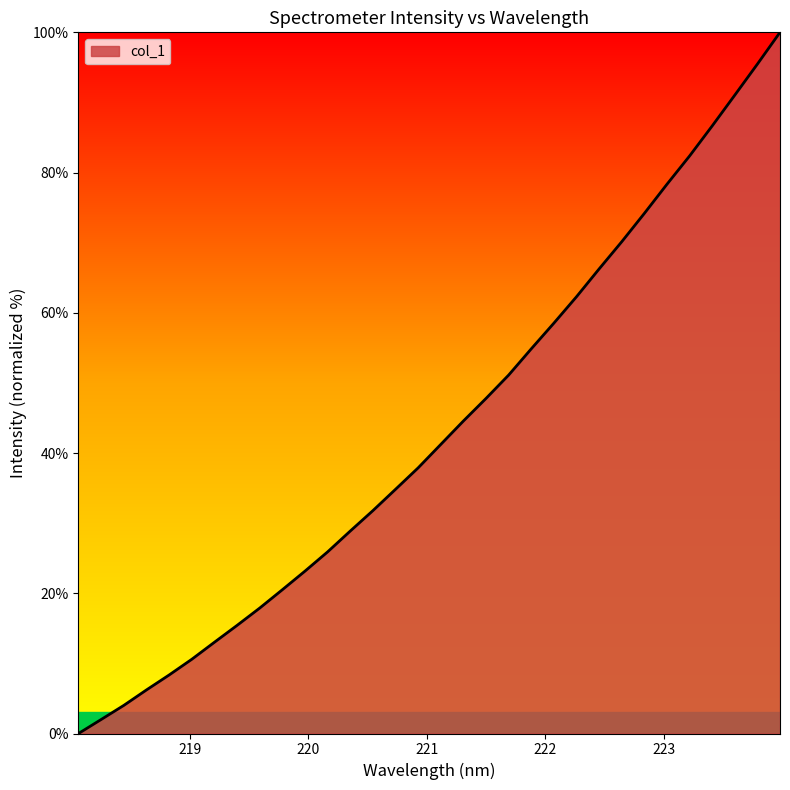

What is the difference between the maximum and minimum values?

100.0